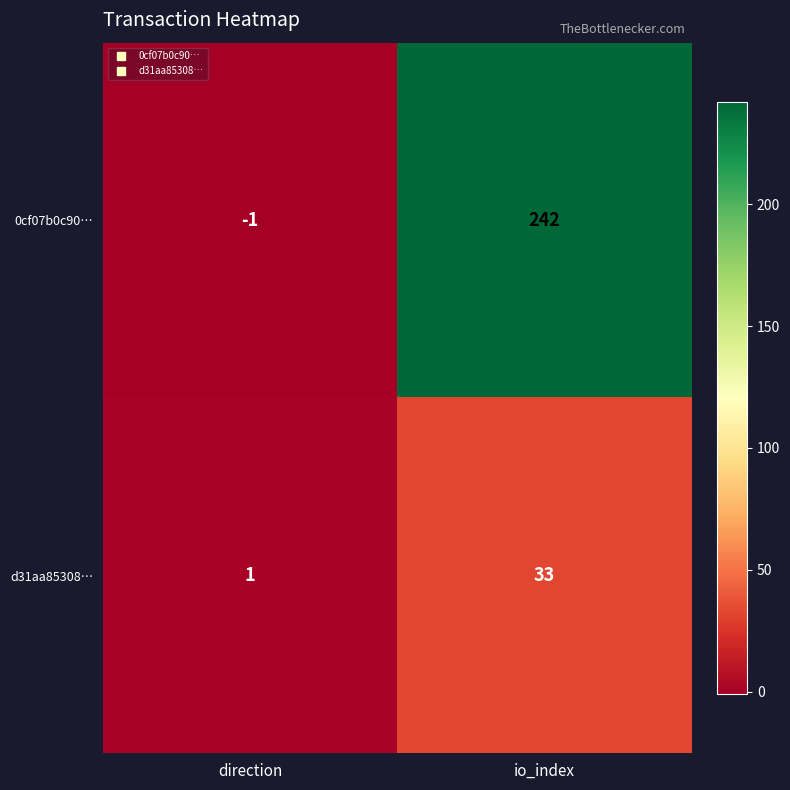

Which category has the lowest value in the 0cf07b0c90… series?

direction